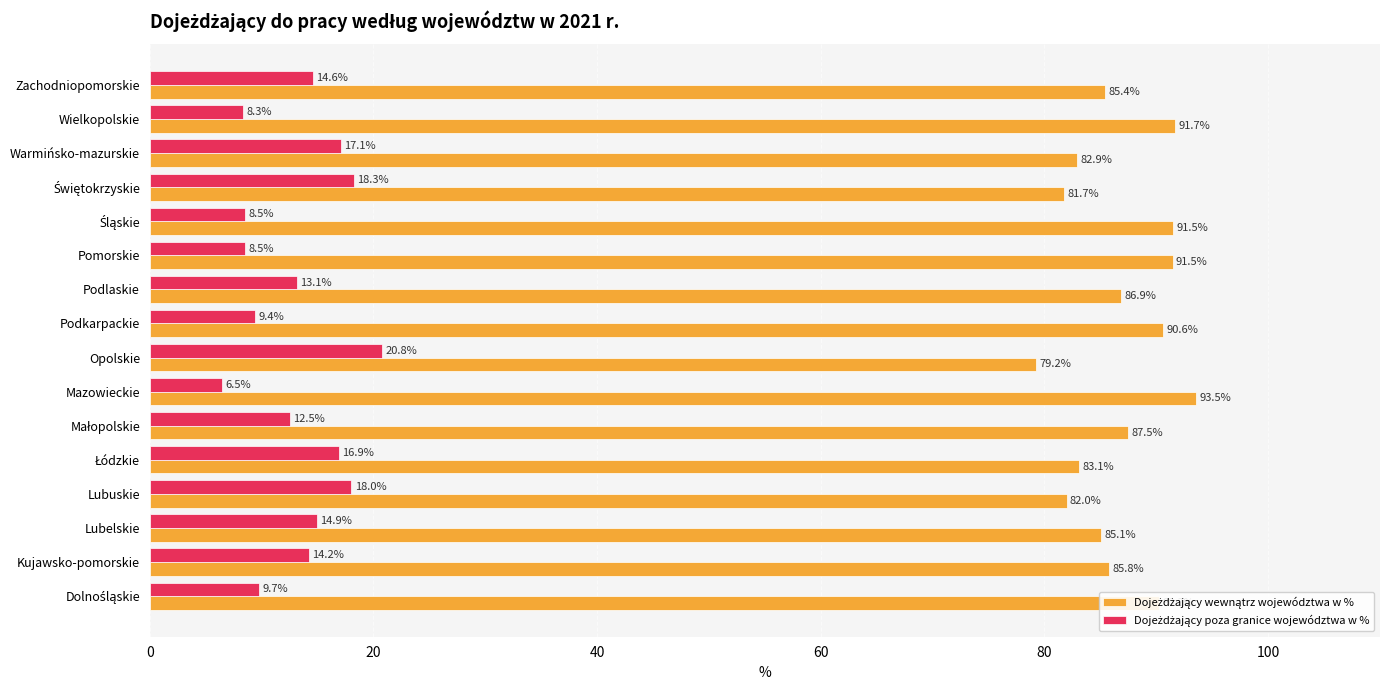

What is the minimum value shown in the chart?

6.5